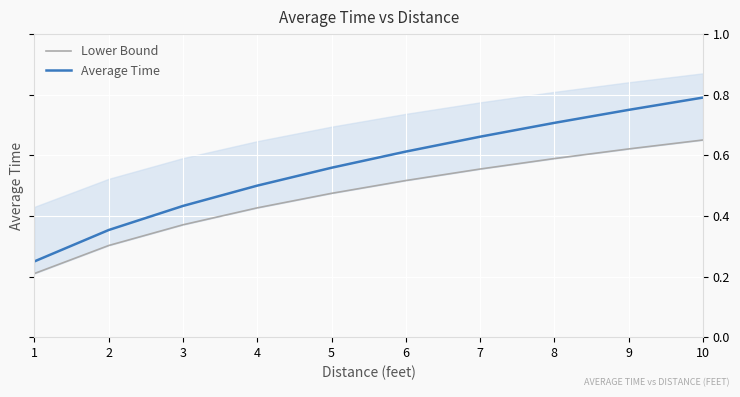

Between 9 and 10, which is larger?

10